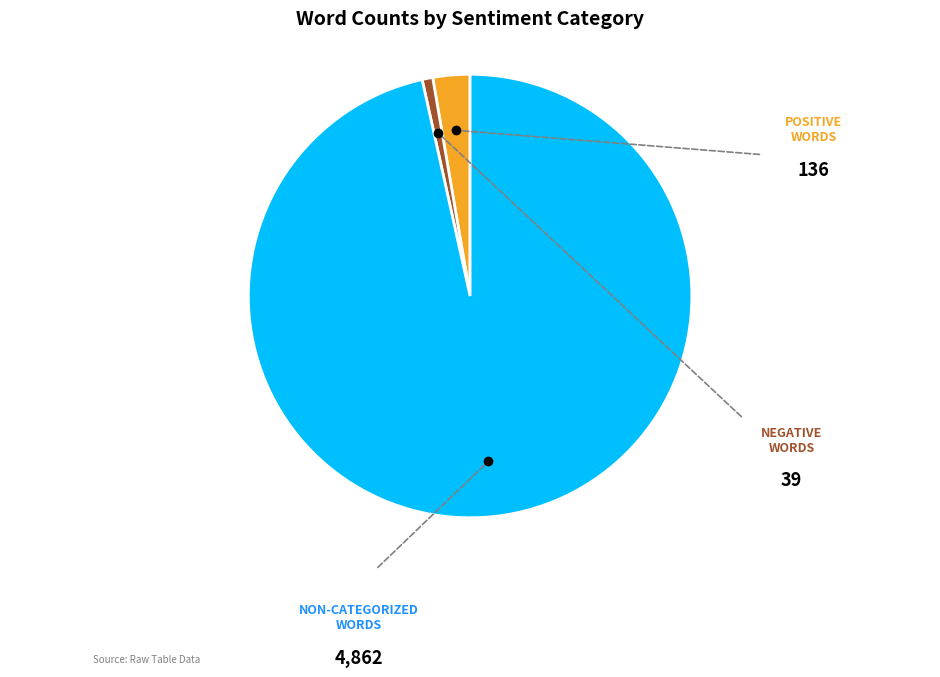

Is there a majority slice in this chart?

Yes